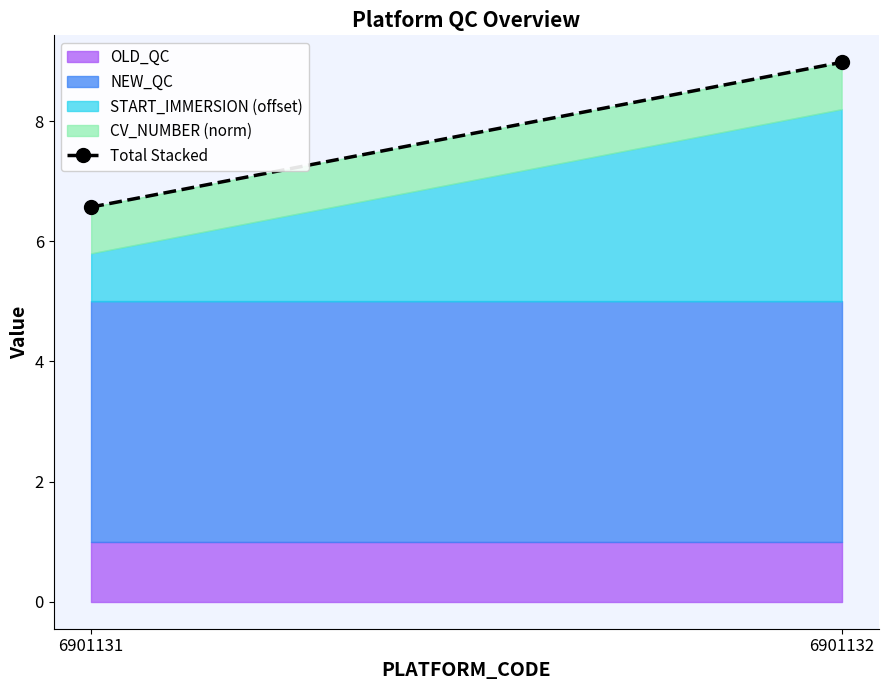

Where does the data first go above 8?

6901132